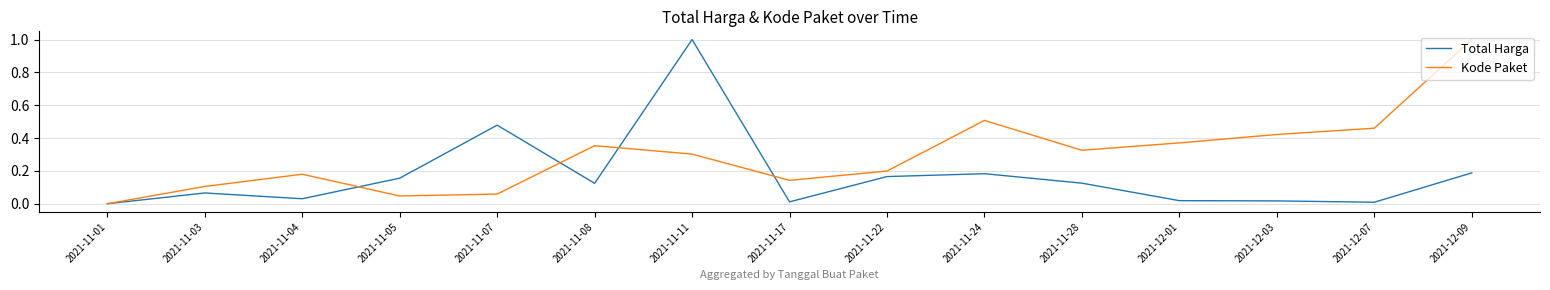

List the series in order of their overall mean, highest first.

Kode Paket, Total Harga